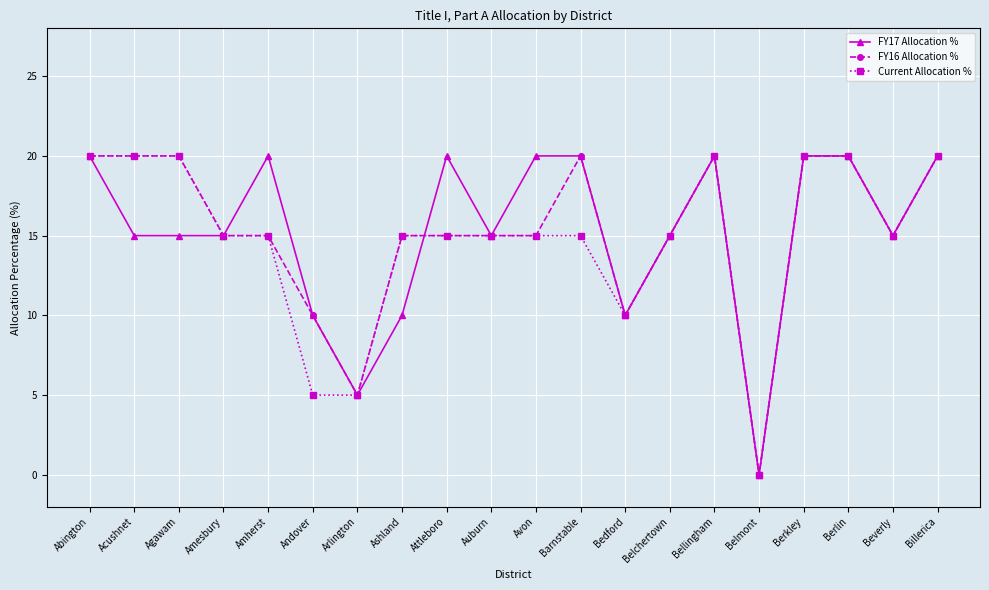

Is it true that Current Allocation % equals 15 at Avon?

True